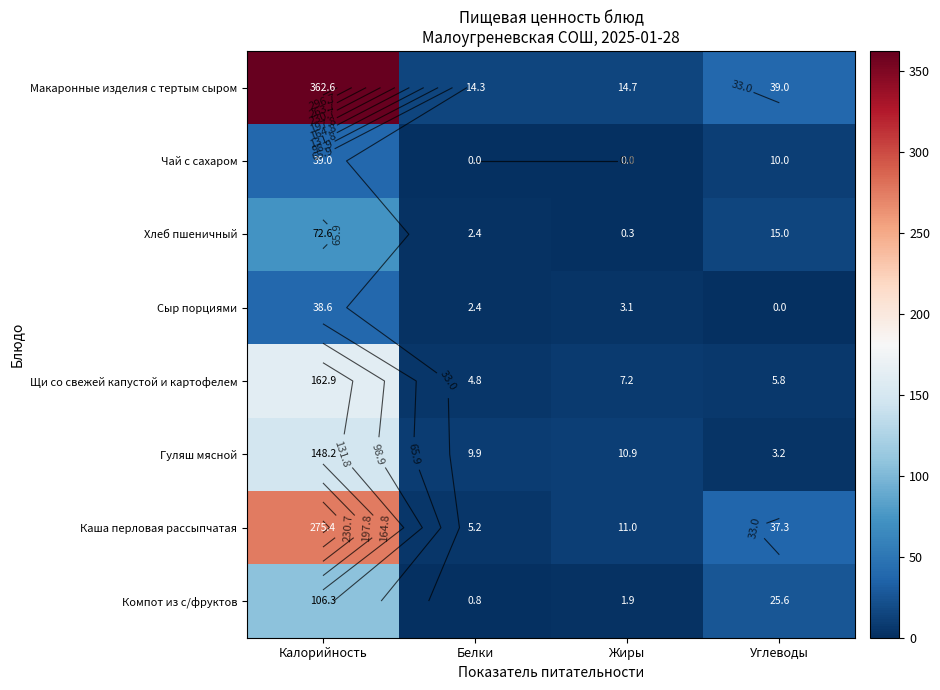

What is the spread (max minus min) of values at Углеводы?

39.0